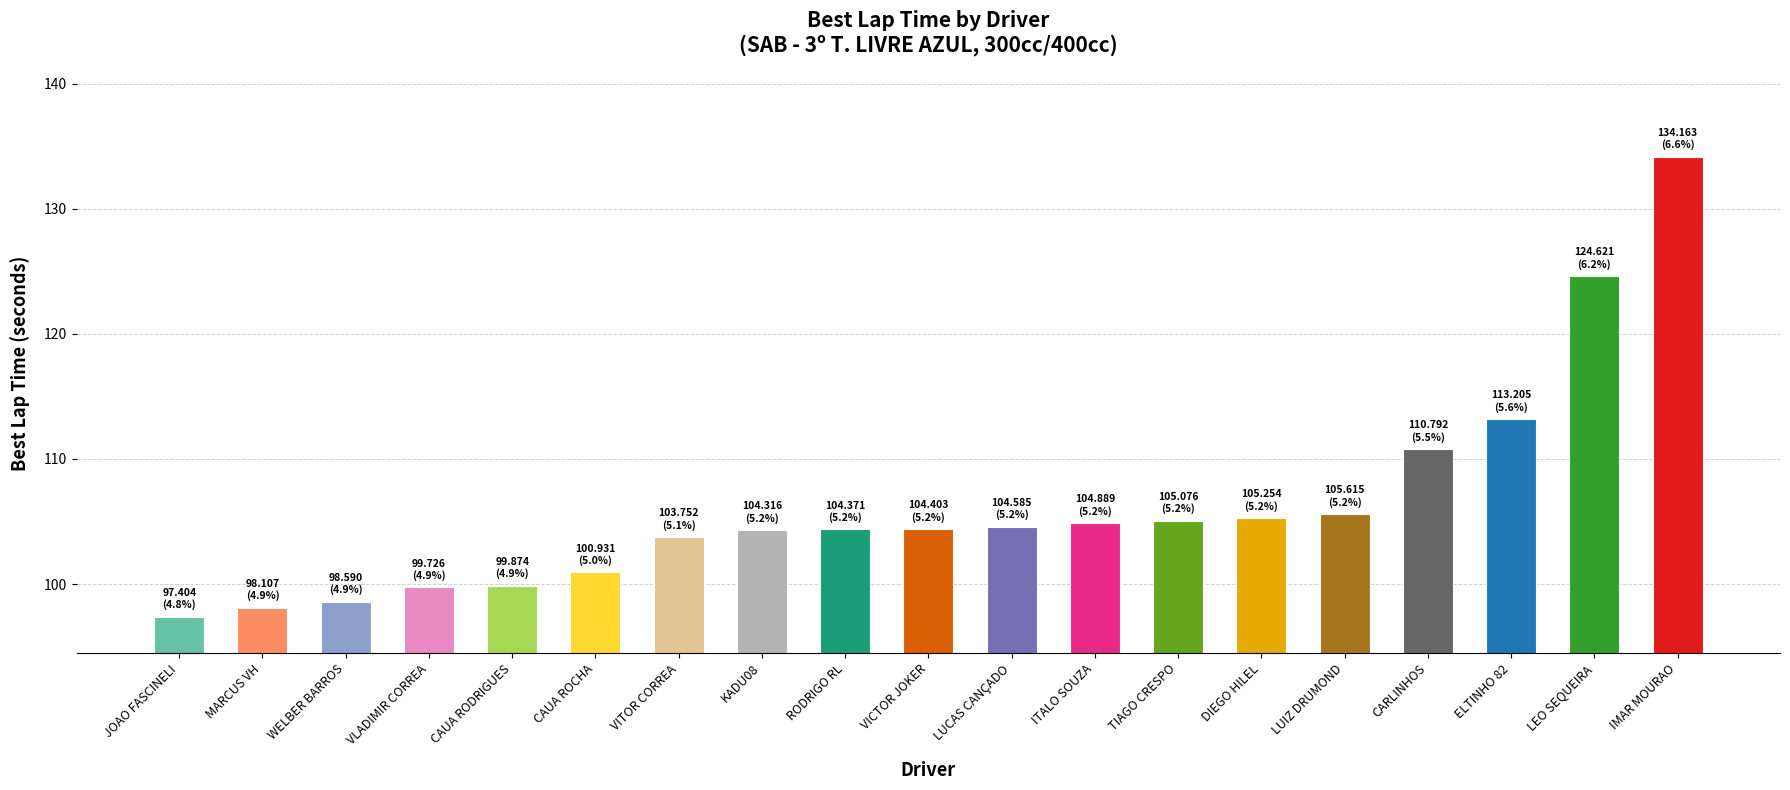

True or false: the data shows 105.3 at DIEGO HILEL.

True